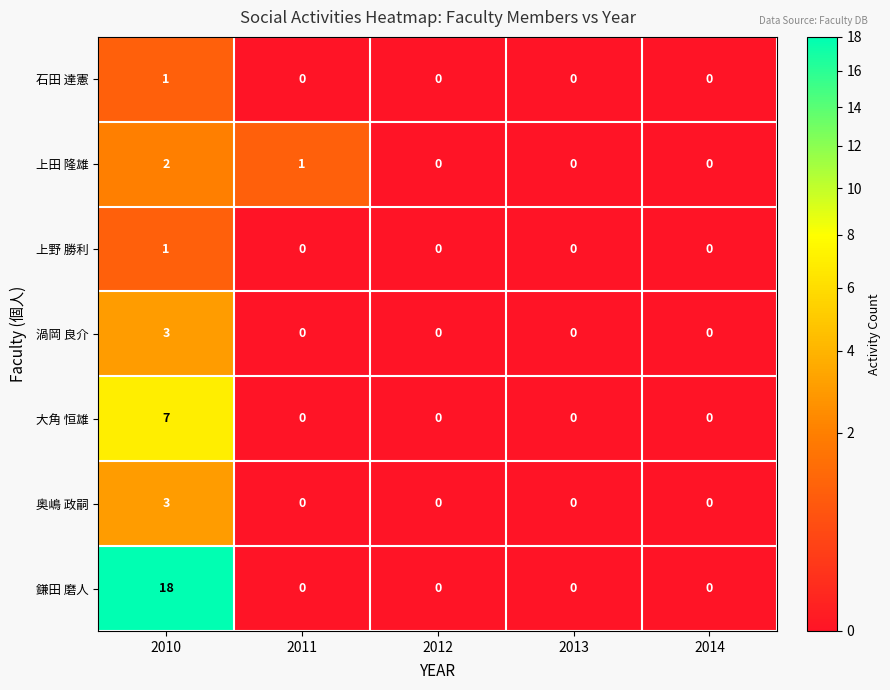

Which series changed the most between 2010 and 2012?

鎌田 磨人